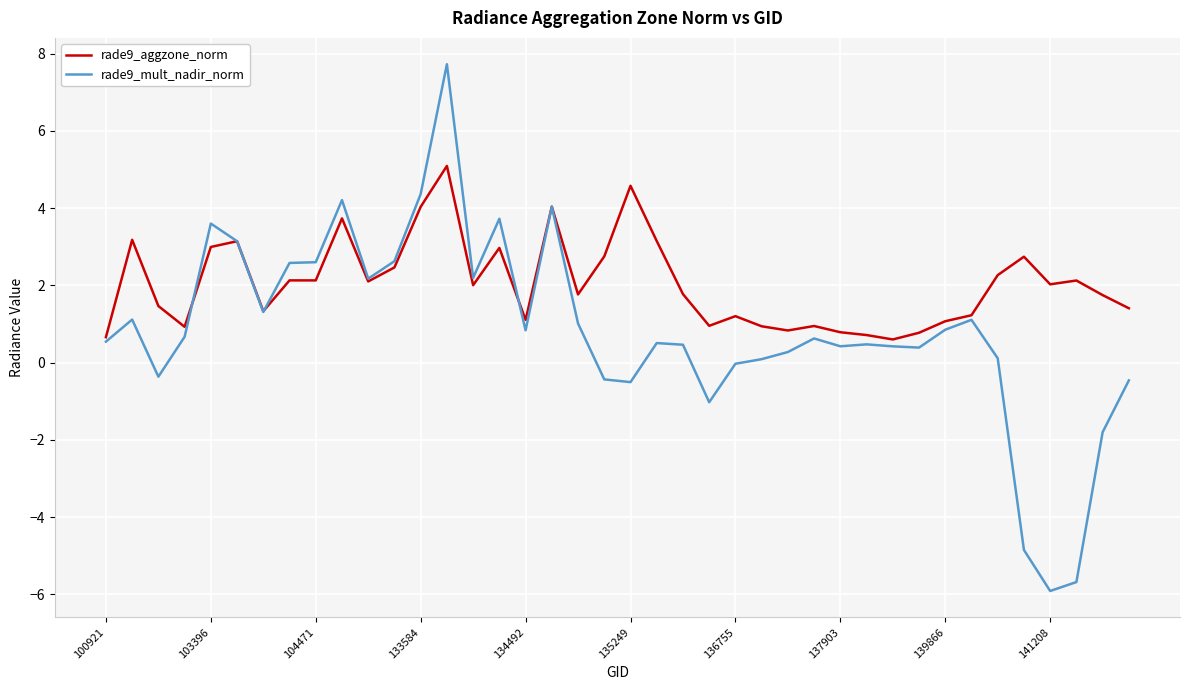

What is the maximum value shown in the chart?

7.7